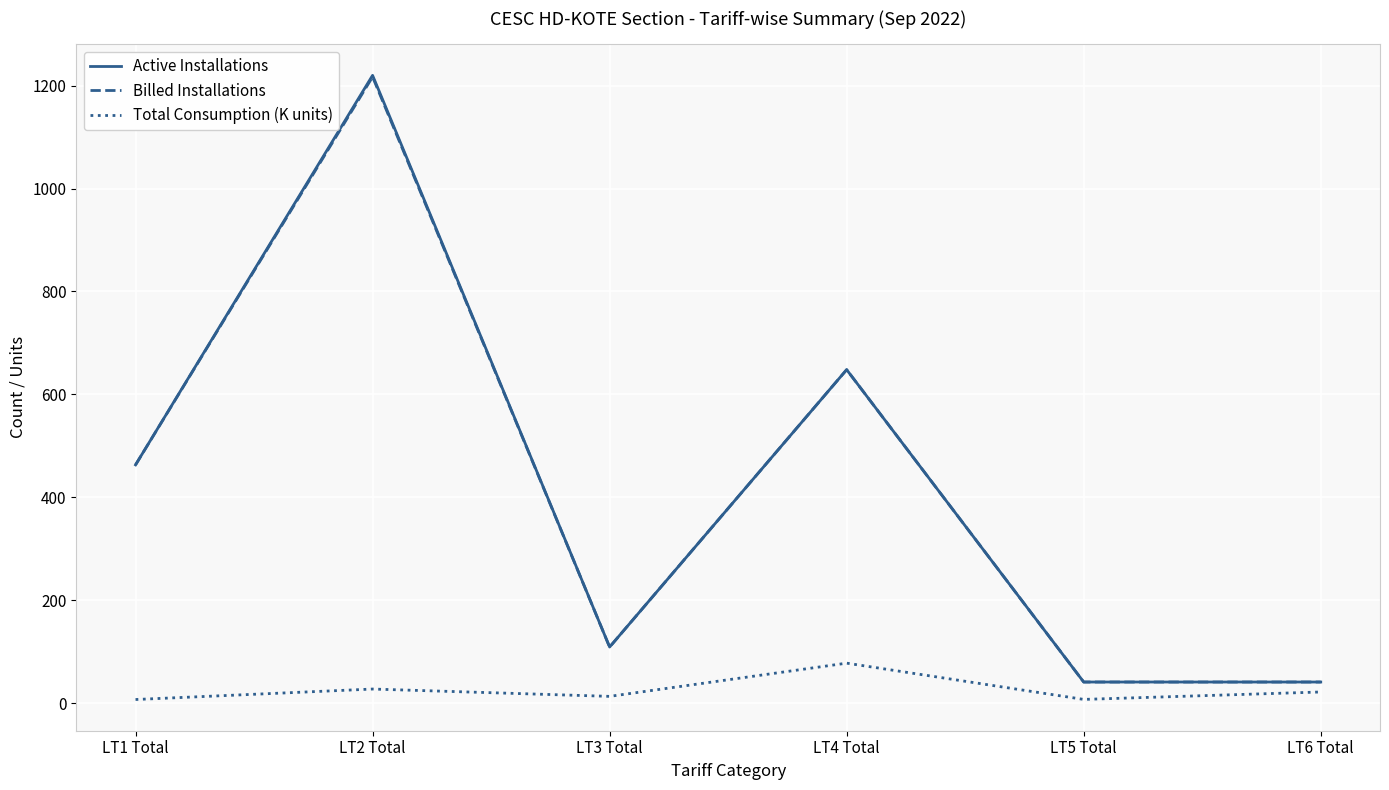

Which category has the highest value in the Active Installations series?

LT2 Total